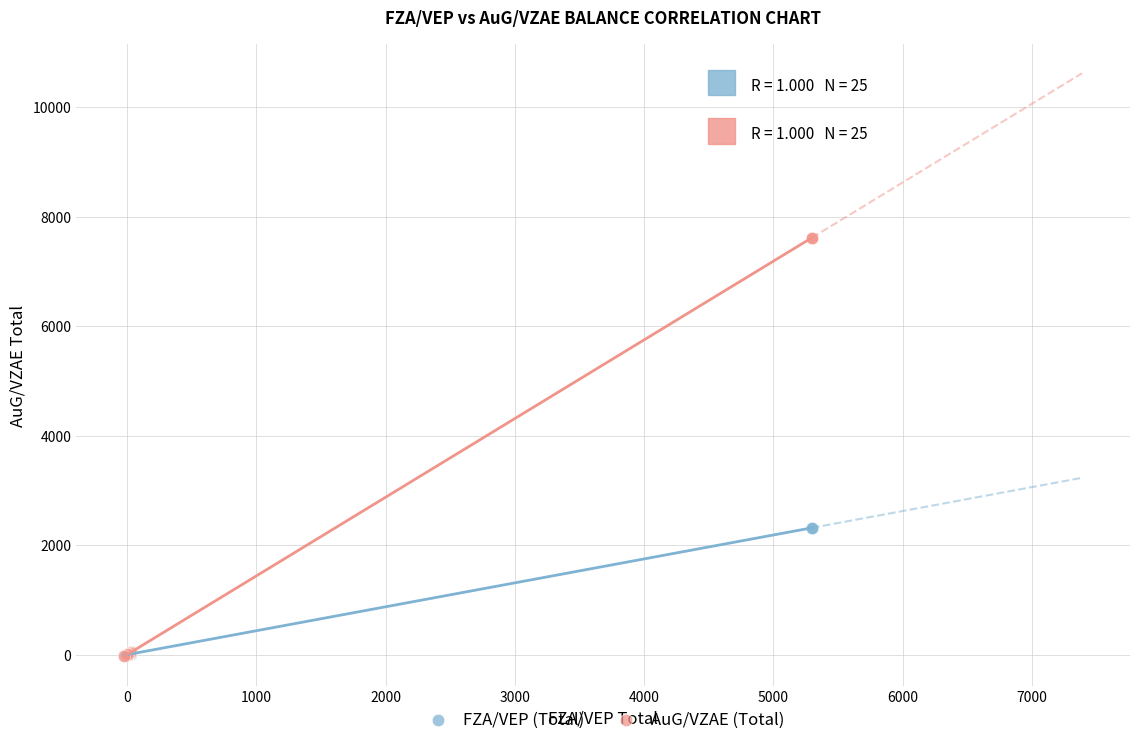

What are all the series names shown in the legend?

FZA/VEP (Total), AuG/VZAE (Total)